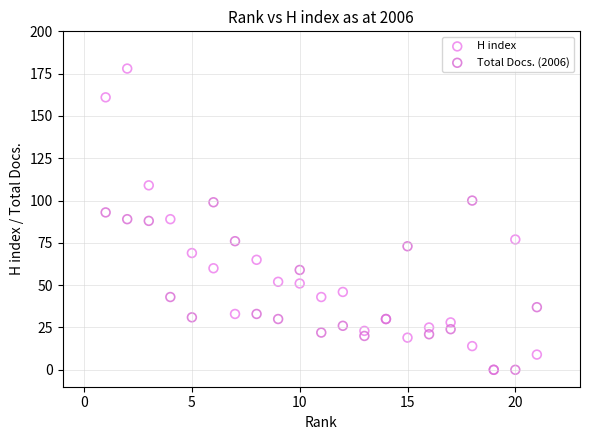

What are all the series names shown in the legend?

H index, Total Docs. (2006)